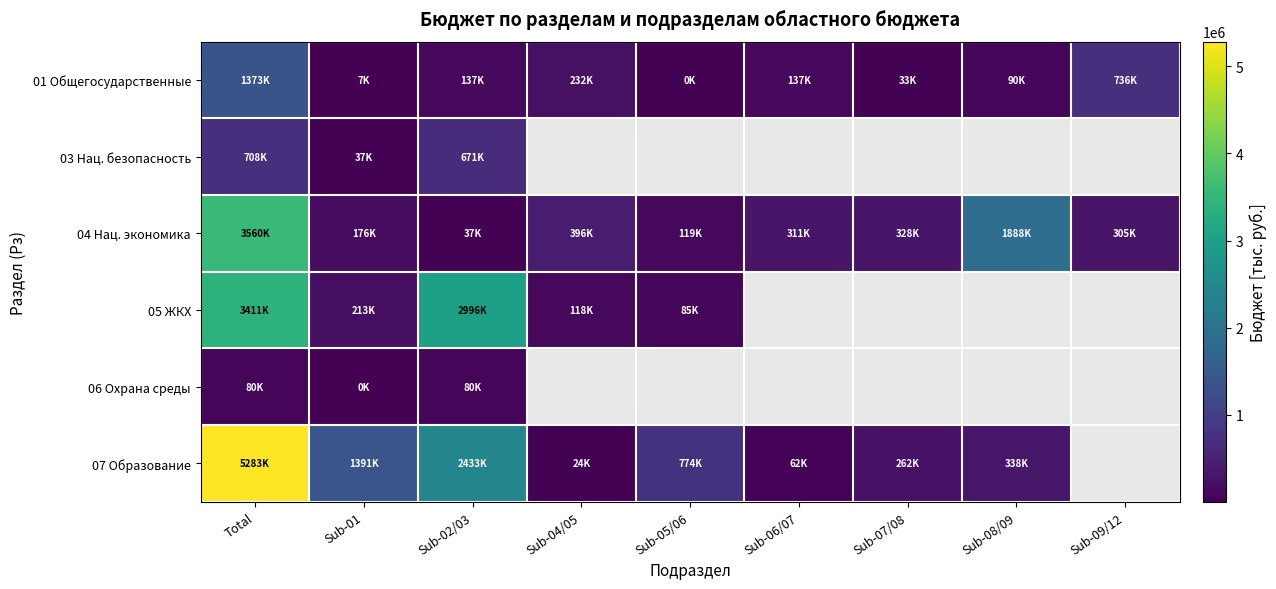

At which label does 06 Охрана среды reach its minimum?

Sub-01